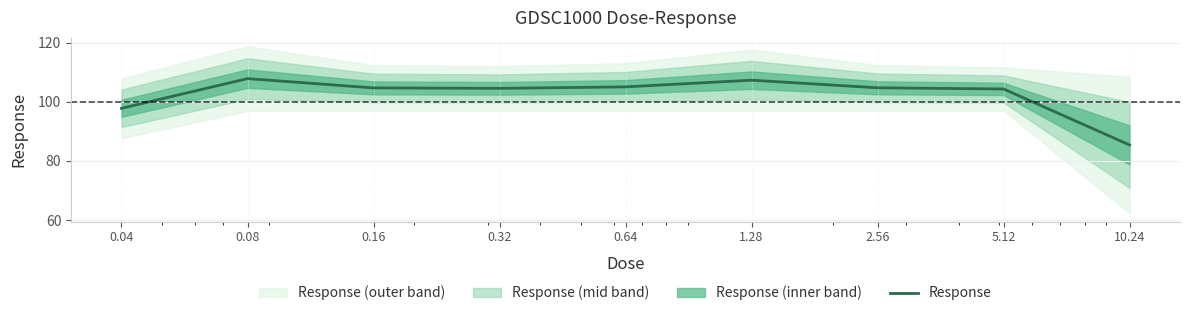

What is the sum of the values at 2.56 and 0.04?

202.5